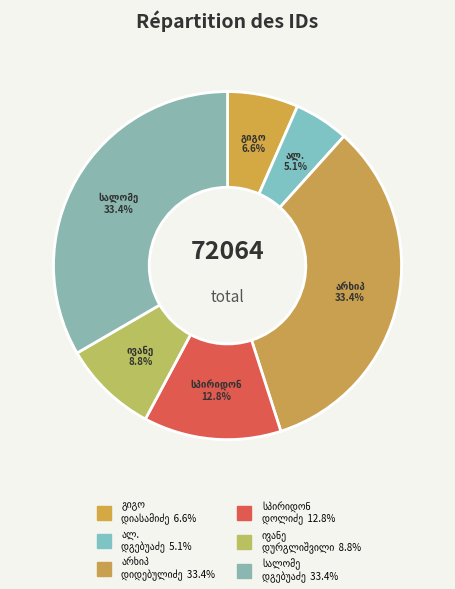

How many segments does this pie chart have?

6